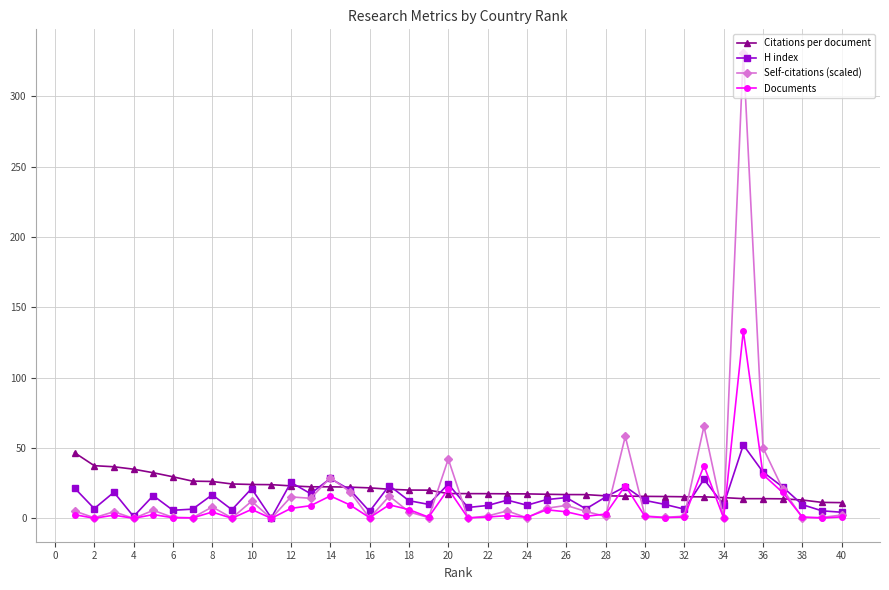

What are all the series names shown in the legend?

Citations per document, H index, Self-citations (scaled), Documents